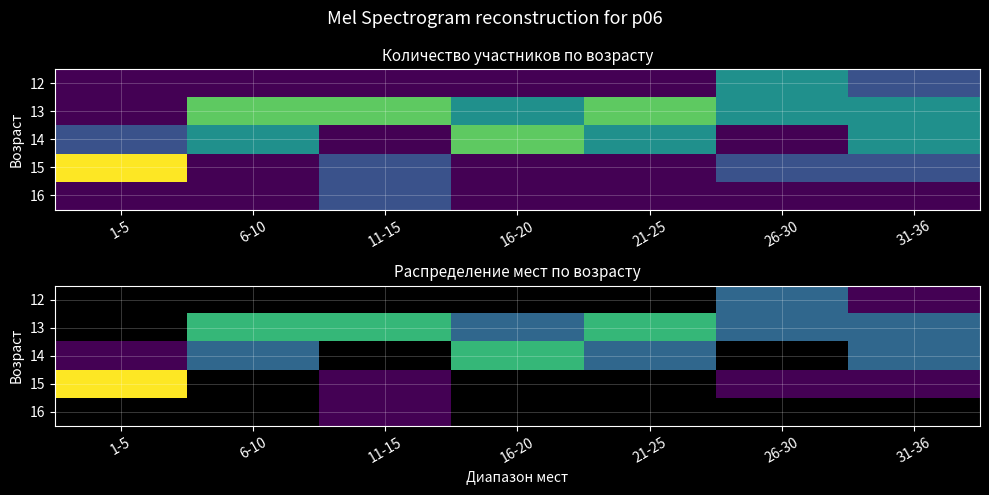

Is the value of 13 at 1-5 greater than the value of 12 at 11-15?

No